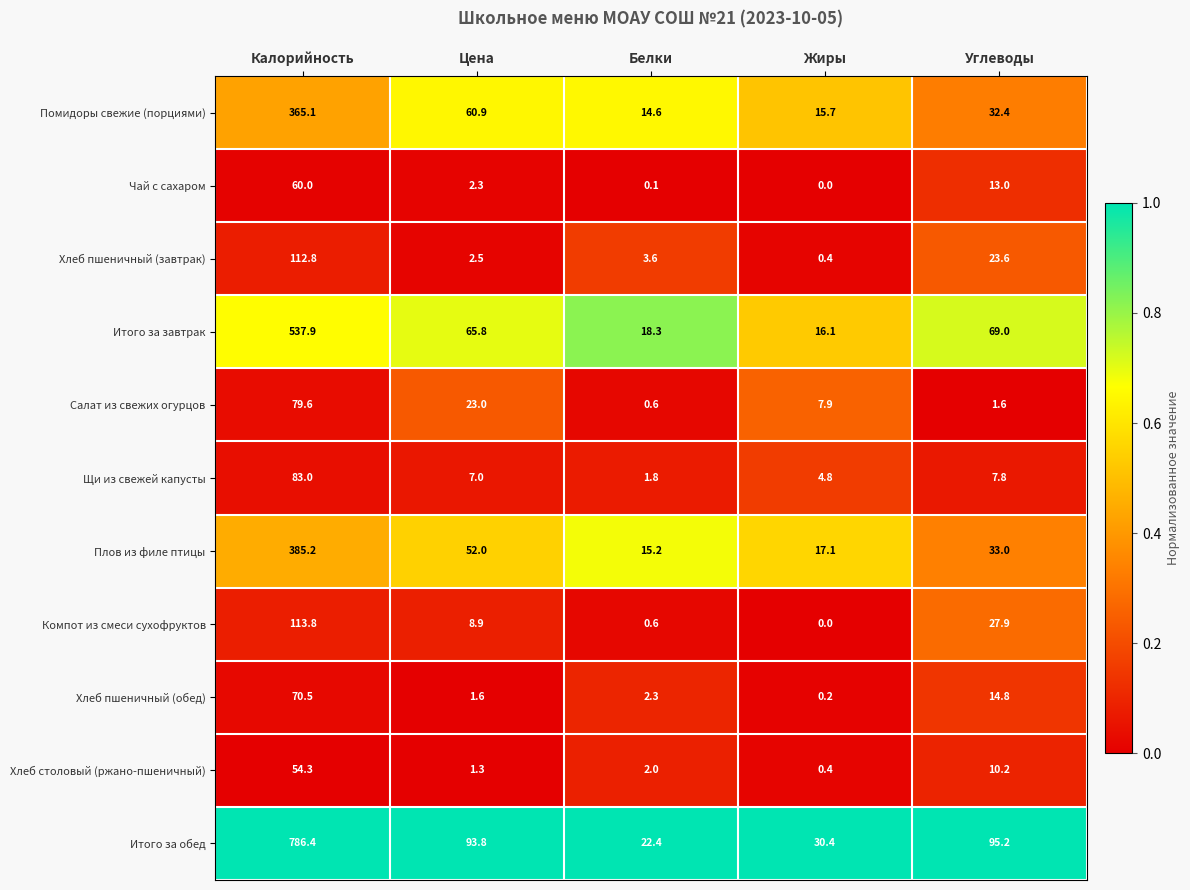

Rank the series at Цена from highest to lowest value.

Итого за обед, Итого за завтрак, Помидоры свежие (порциями), Плов из филе птицы, Салат из свежих огурцов, Компот из смеси сухофруктов, Щи из свежей капусты, Хлеб пшеничный (завтрак), Чай с сахаром, Хлеб пшеничный (обед), Хлеб столовый (ржано-пшеничный)